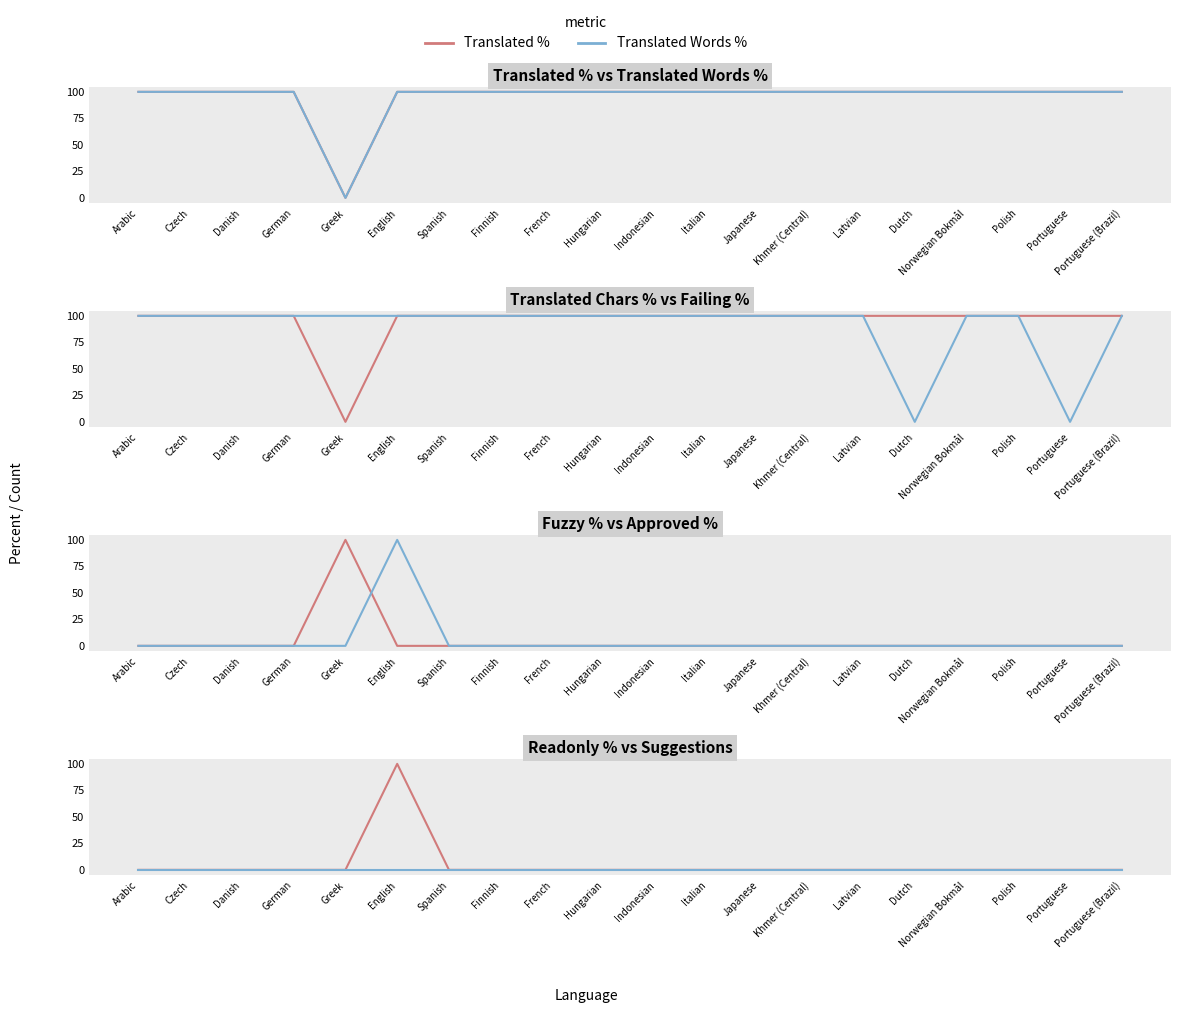

At which category does translated_words_percent reach its first local valley?

Greek